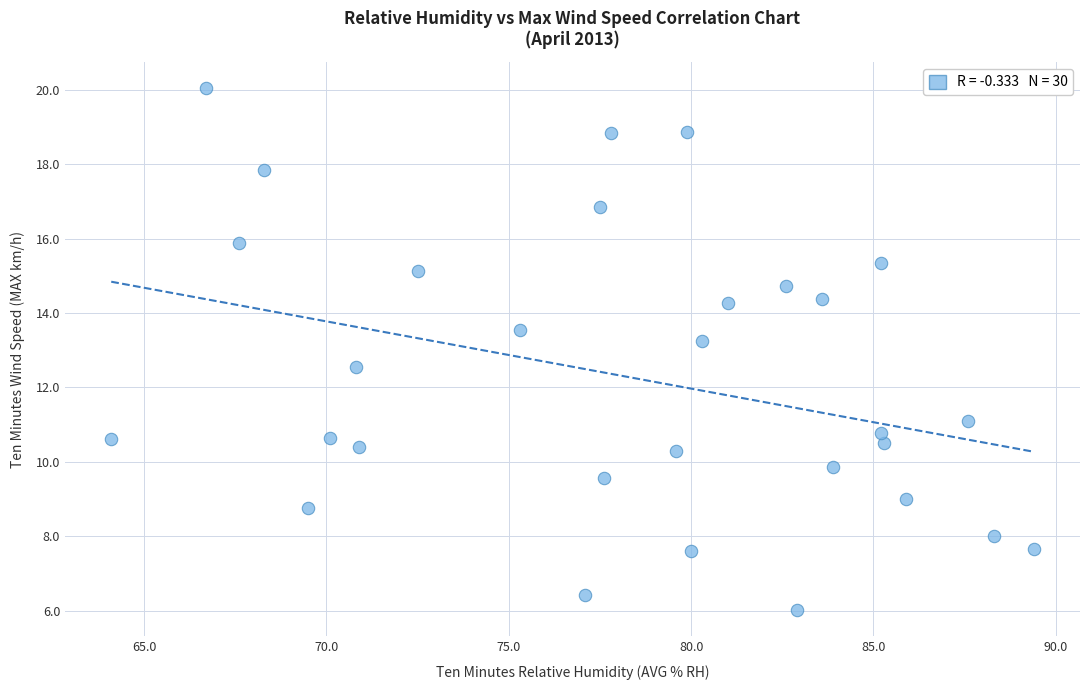

What is the range of X values (max minus min)?

25.3